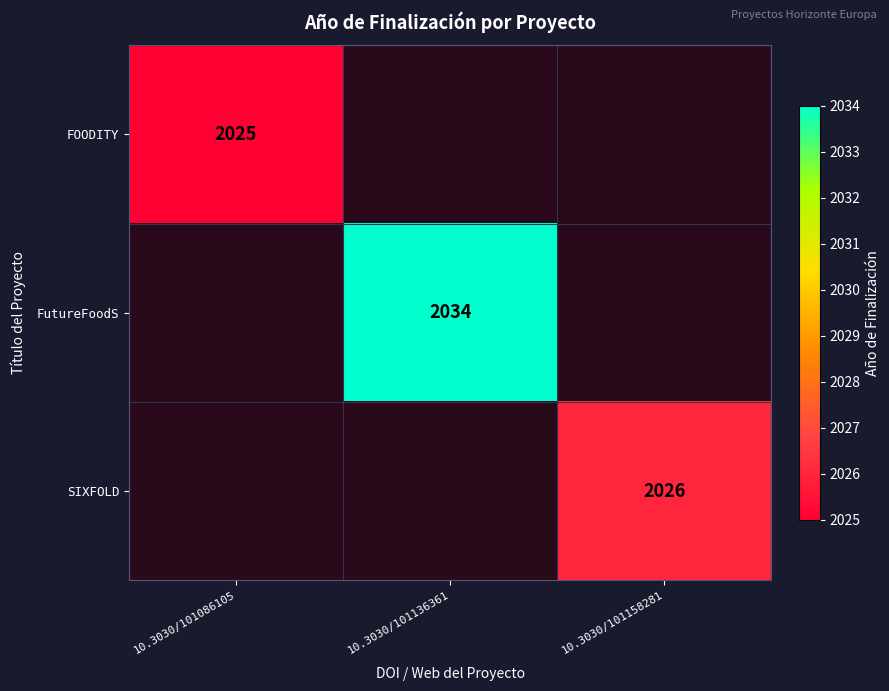

Is it true that SIXFOLD equals 1033 at 10.3030/101158281?

False